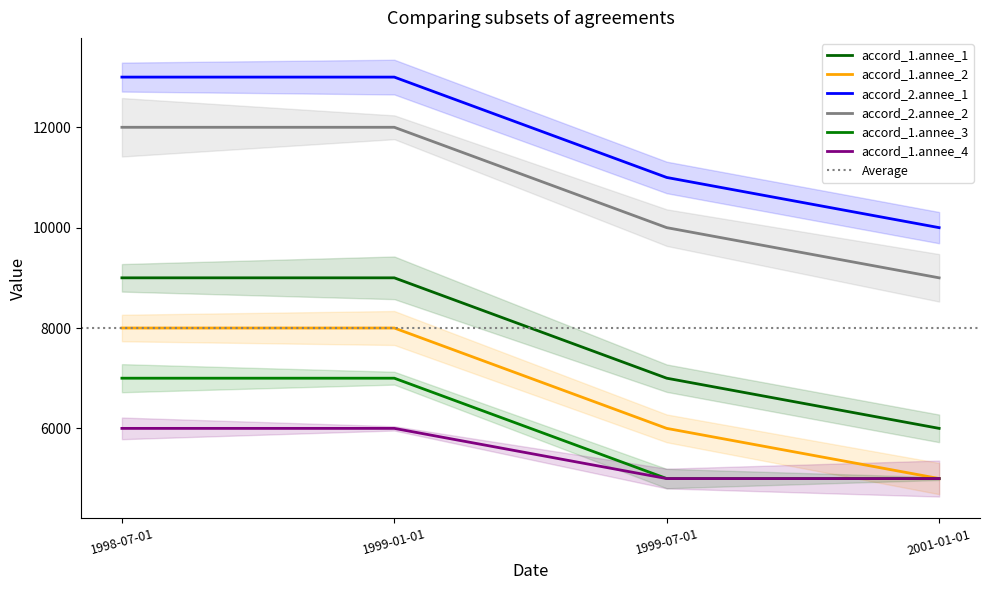

What is the label of the 1st point from the right?

2001-01-01